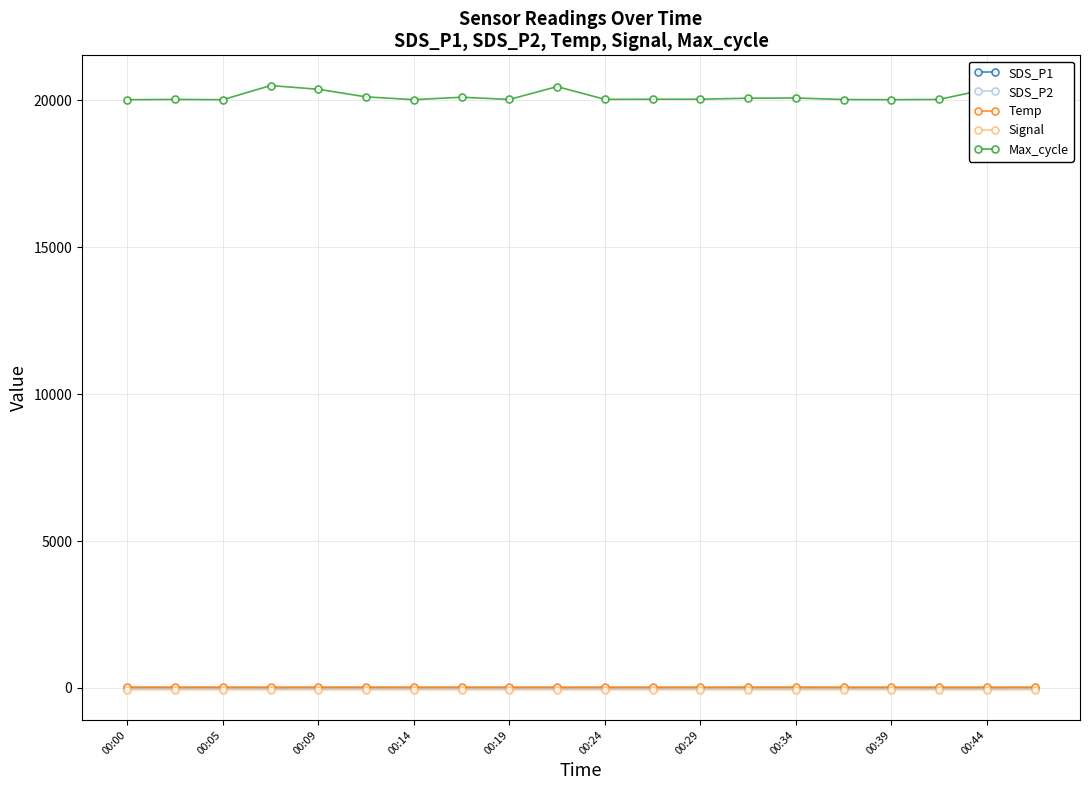

True or false: SDS_P1 has more than 1 interior local peaks.

True